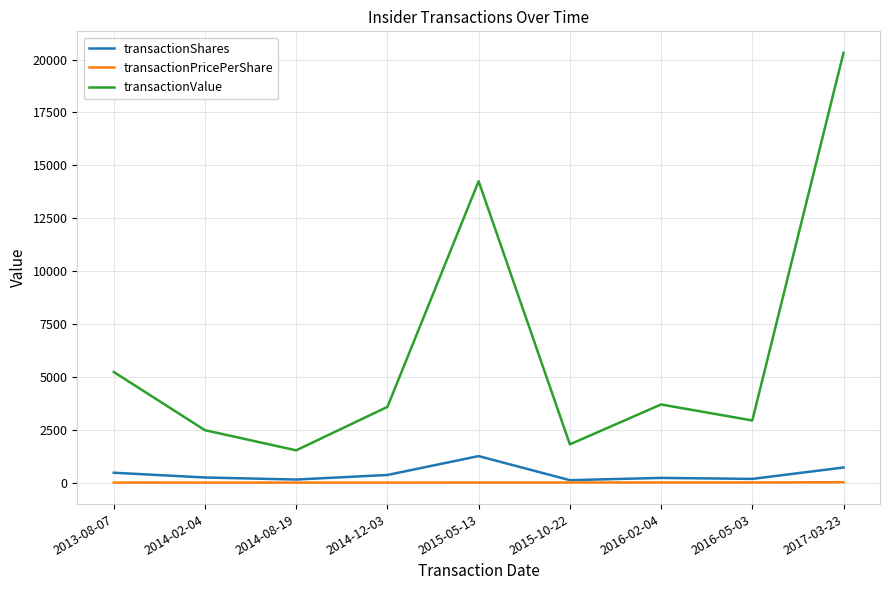

The value of transactionValue at 2014-02-04 is 1534.1. True or false?

False